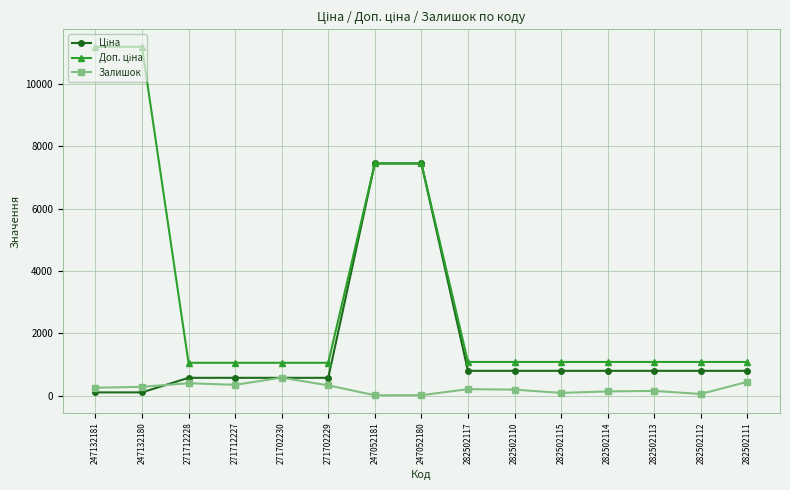

At how many categories does at least one series exceed 6354?

4